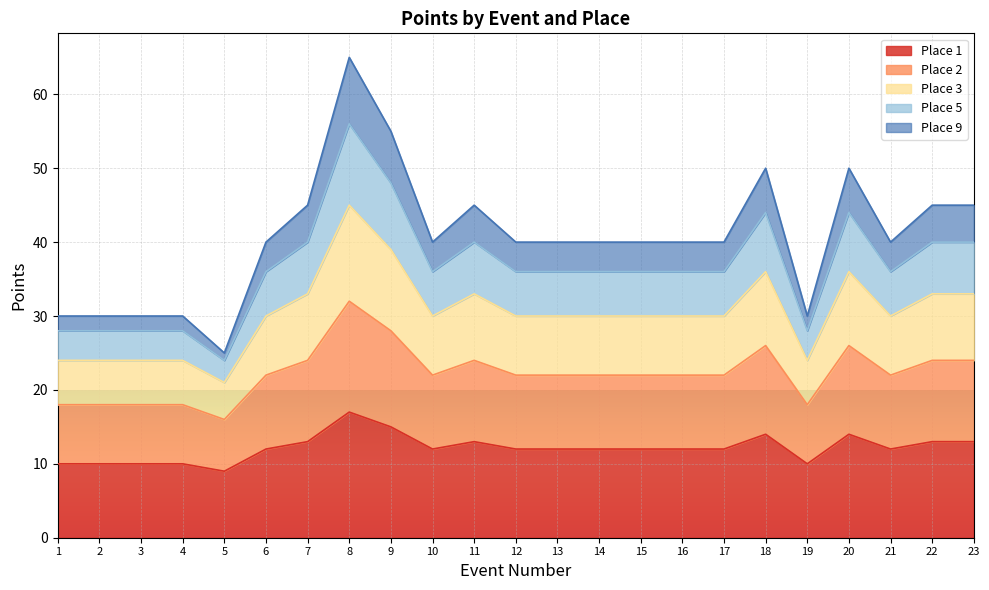

What is the smallest value displayed?

9